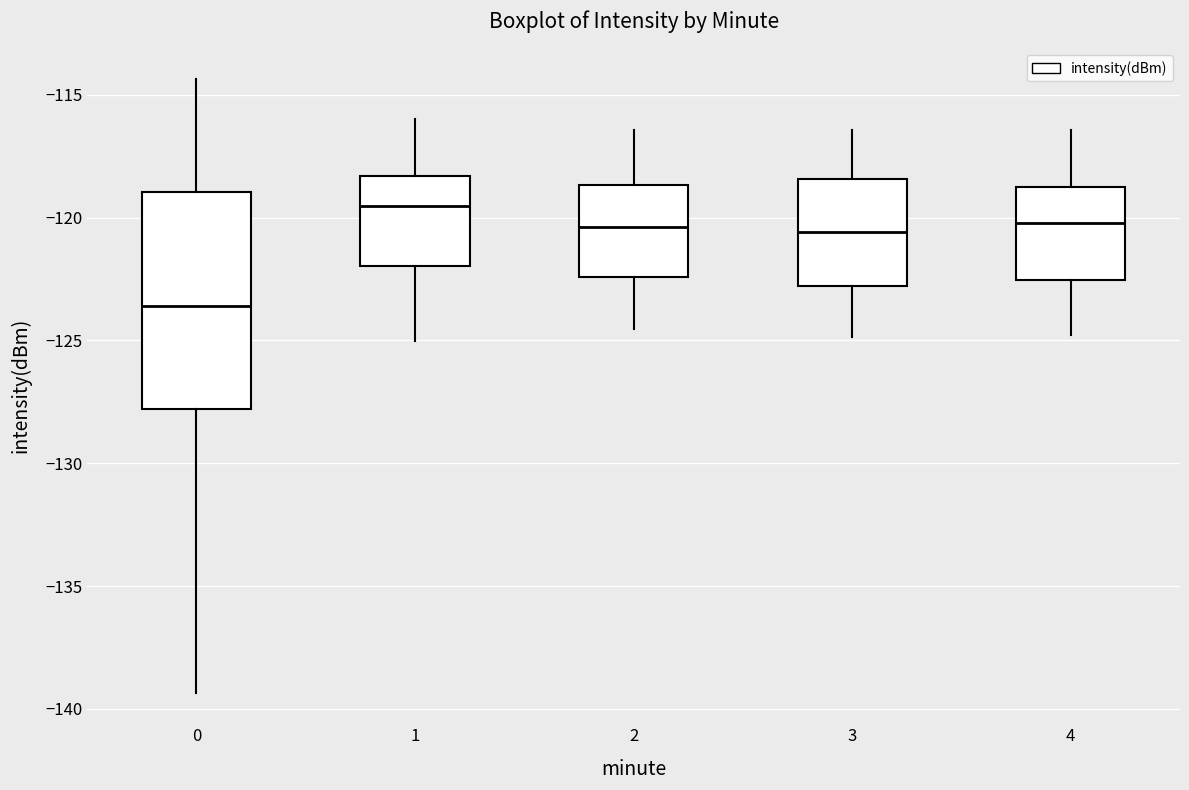

Which box has the highest median line?

1